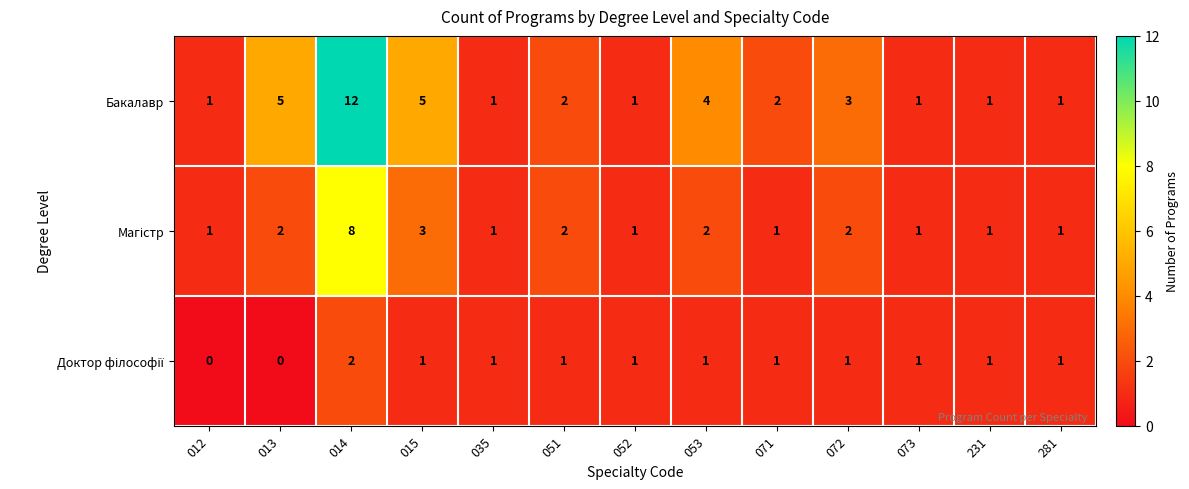

What is the sum of all Бакалавр values?

39